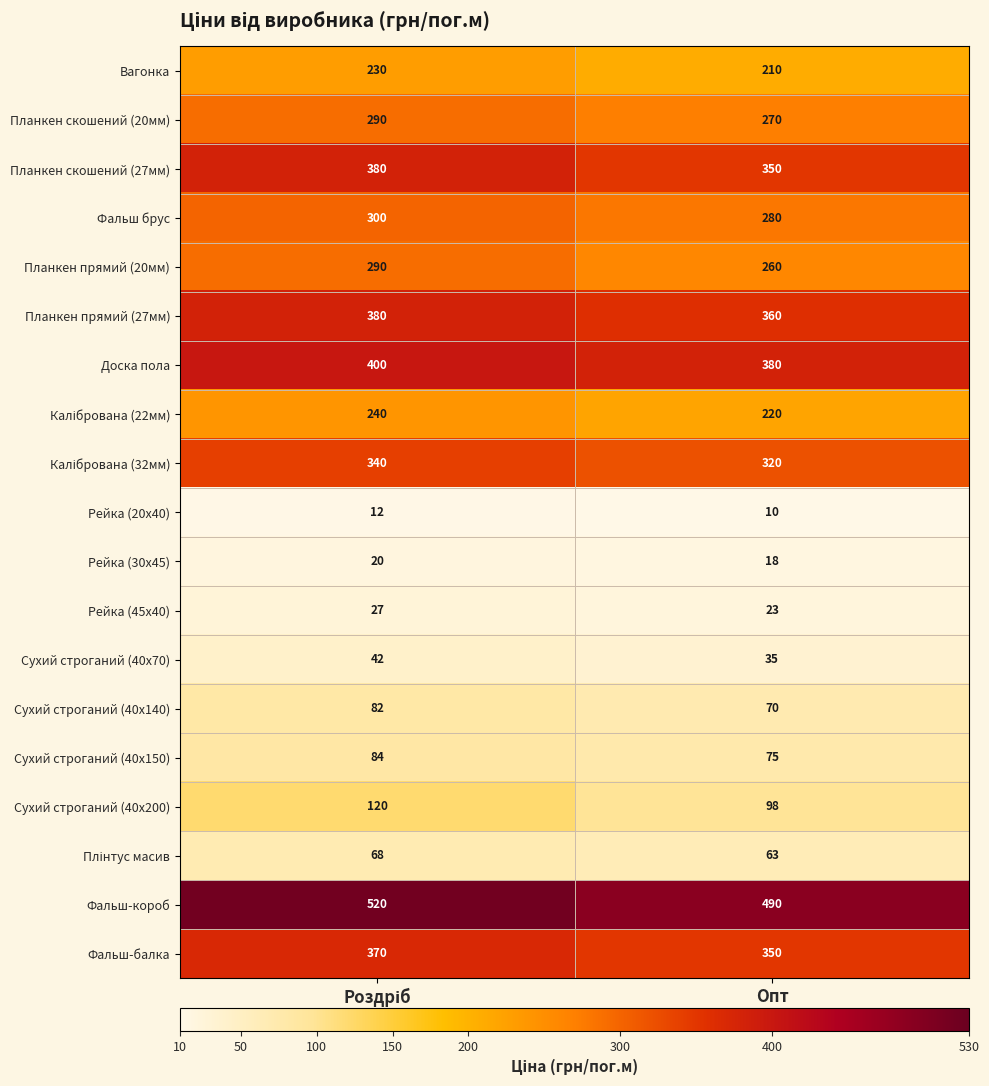

What is the sum of all Сухий строганий (40x140) values?

152